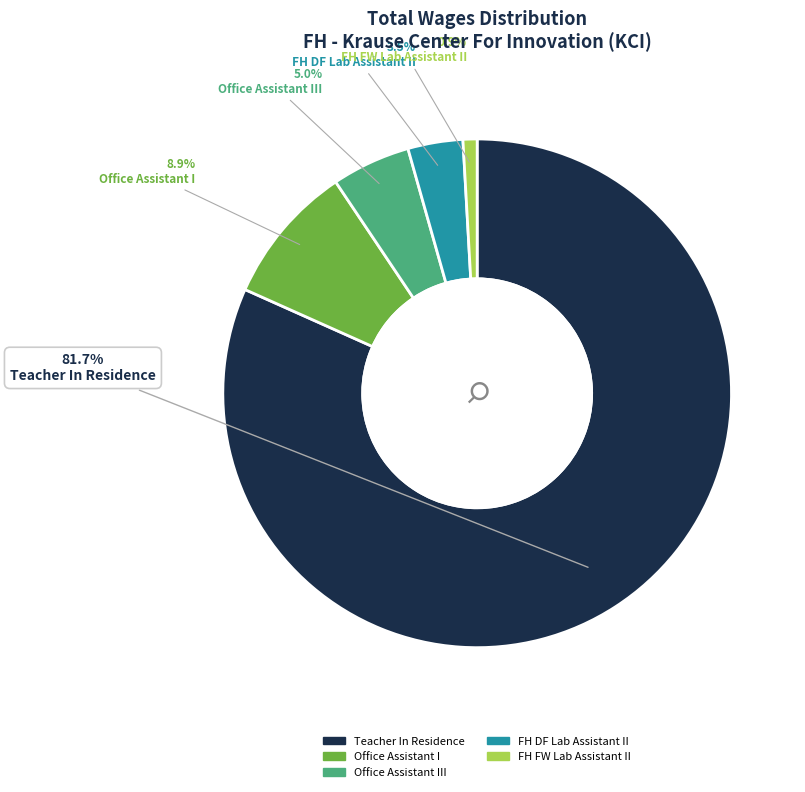

How many segments does this pie chart have?

5